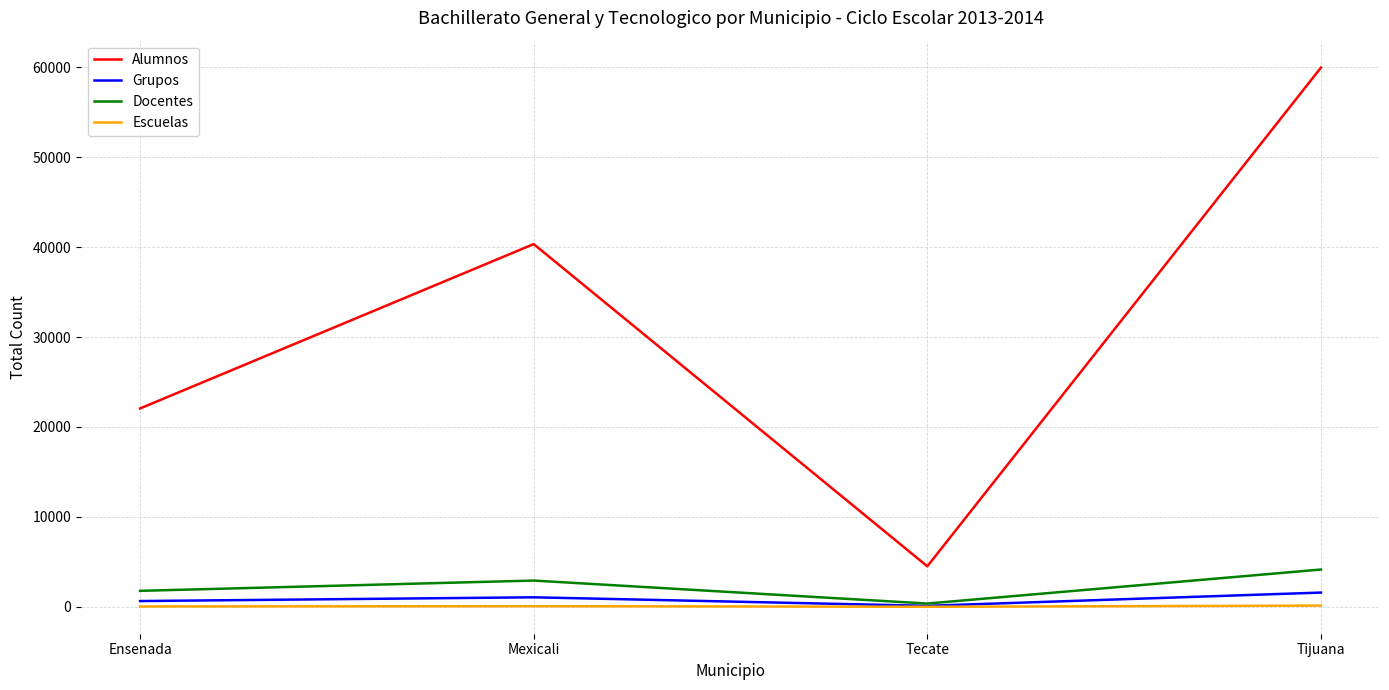

What is the minimum value for Alumnos?

4512